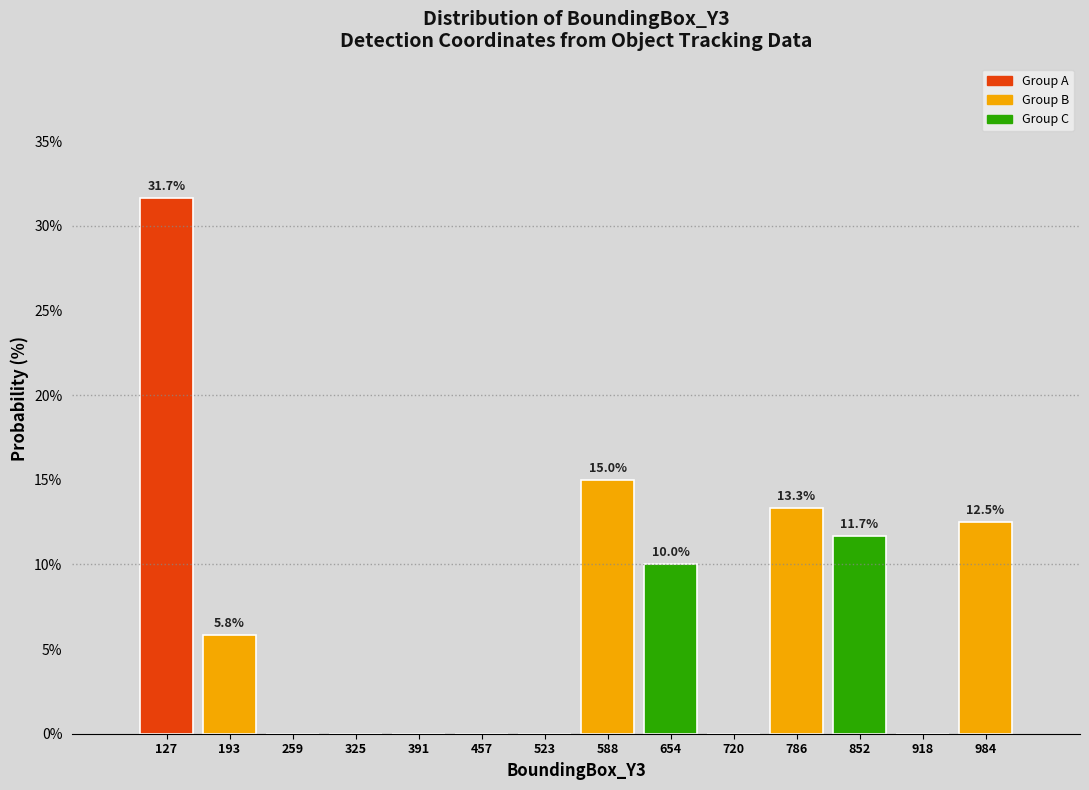

Over which range of the x-axis is the bar tallest?

90 to 160